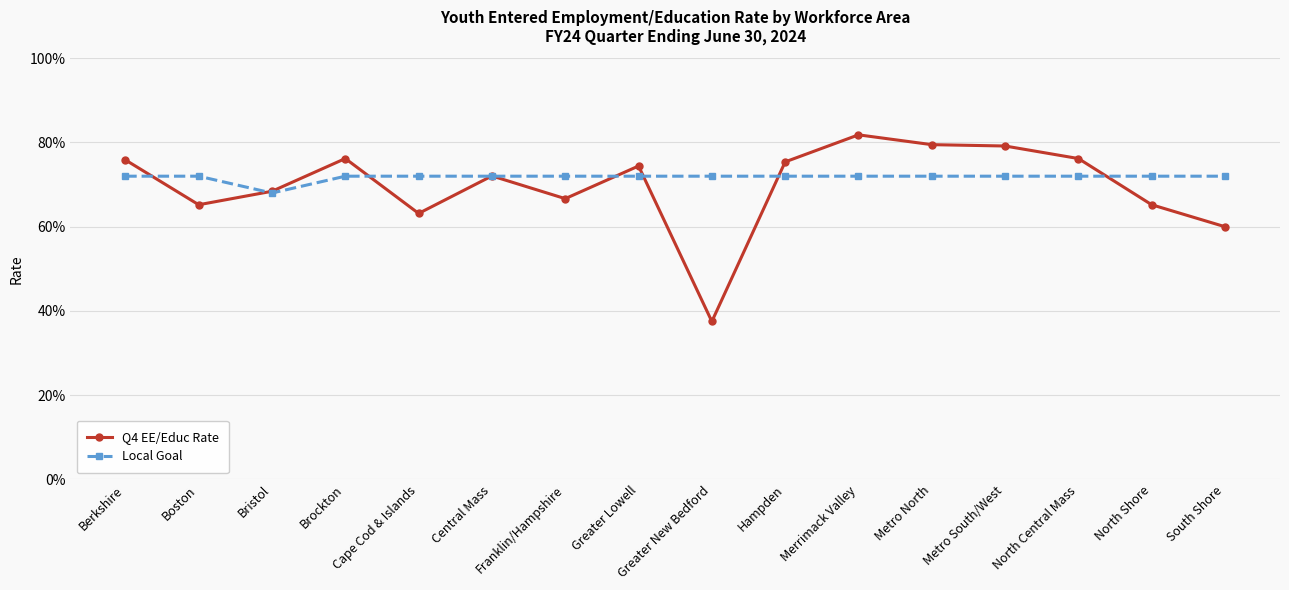

Does the chart have visible grid lines?

Yes